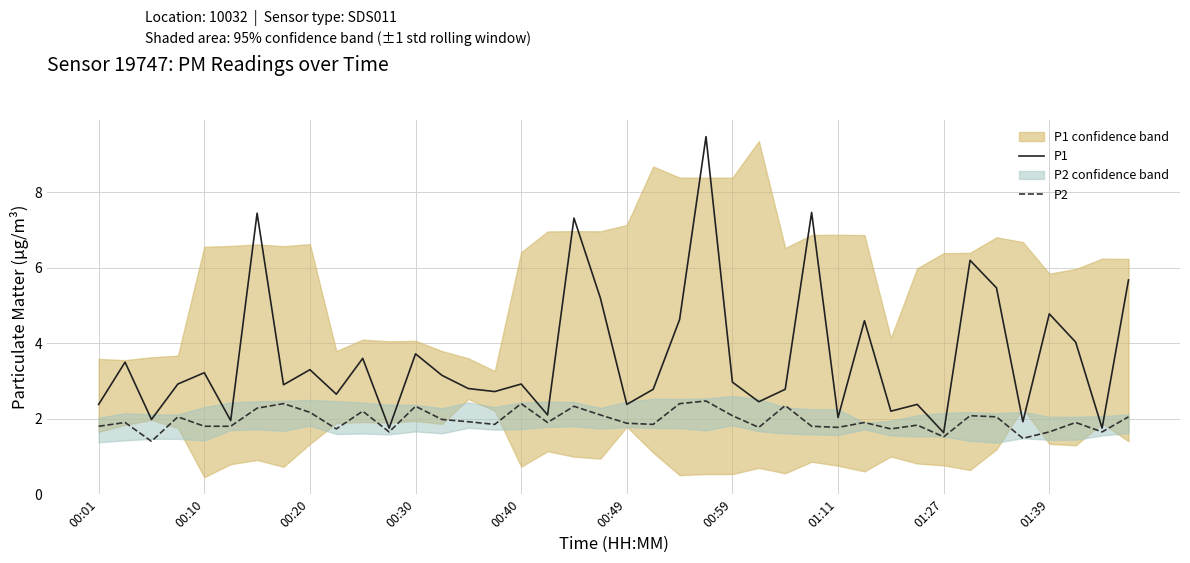

True or false: P1 has a value of 0.7 at 00:49.

False